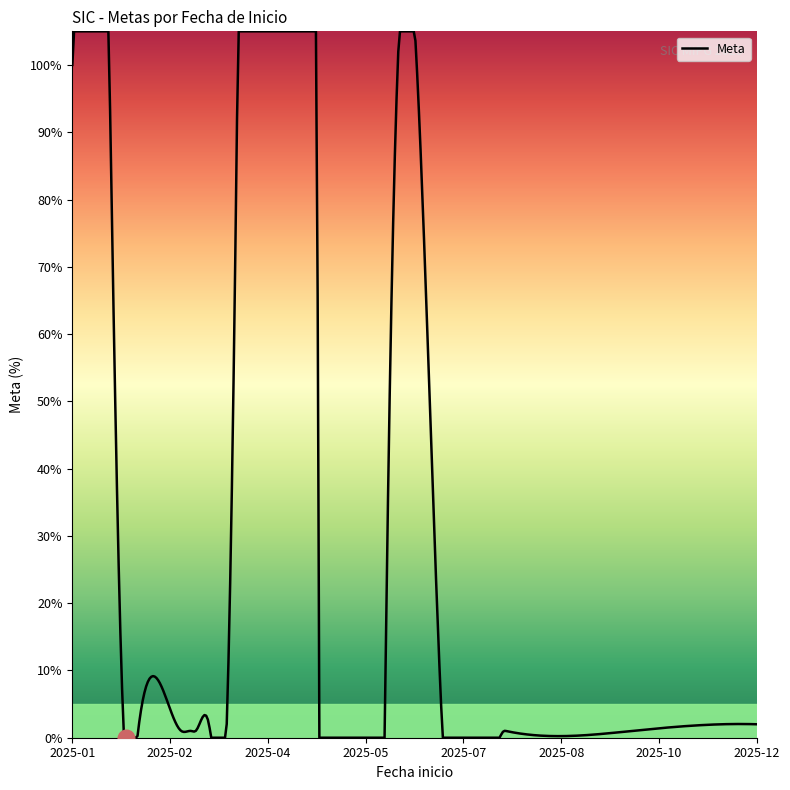

What is the difference between the maximum and minimum values?

105.0